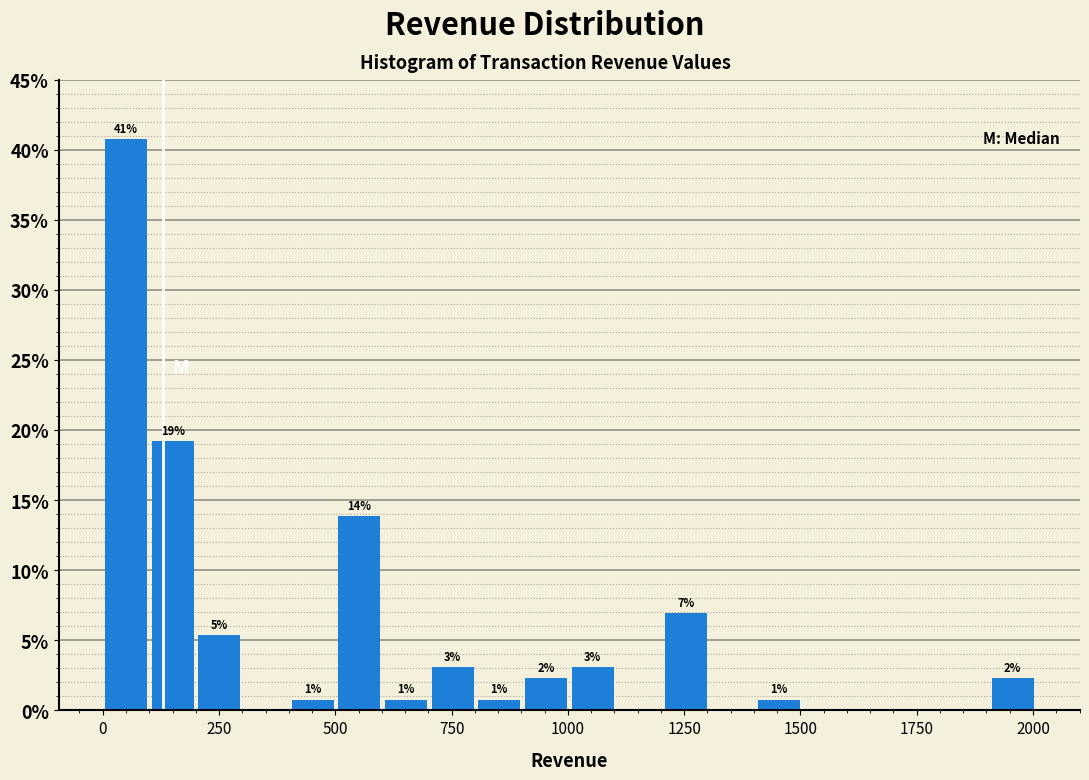

Around what value on the x-axis is the tallest bar? Give the approximate position of its centre, as read against the axis.

50